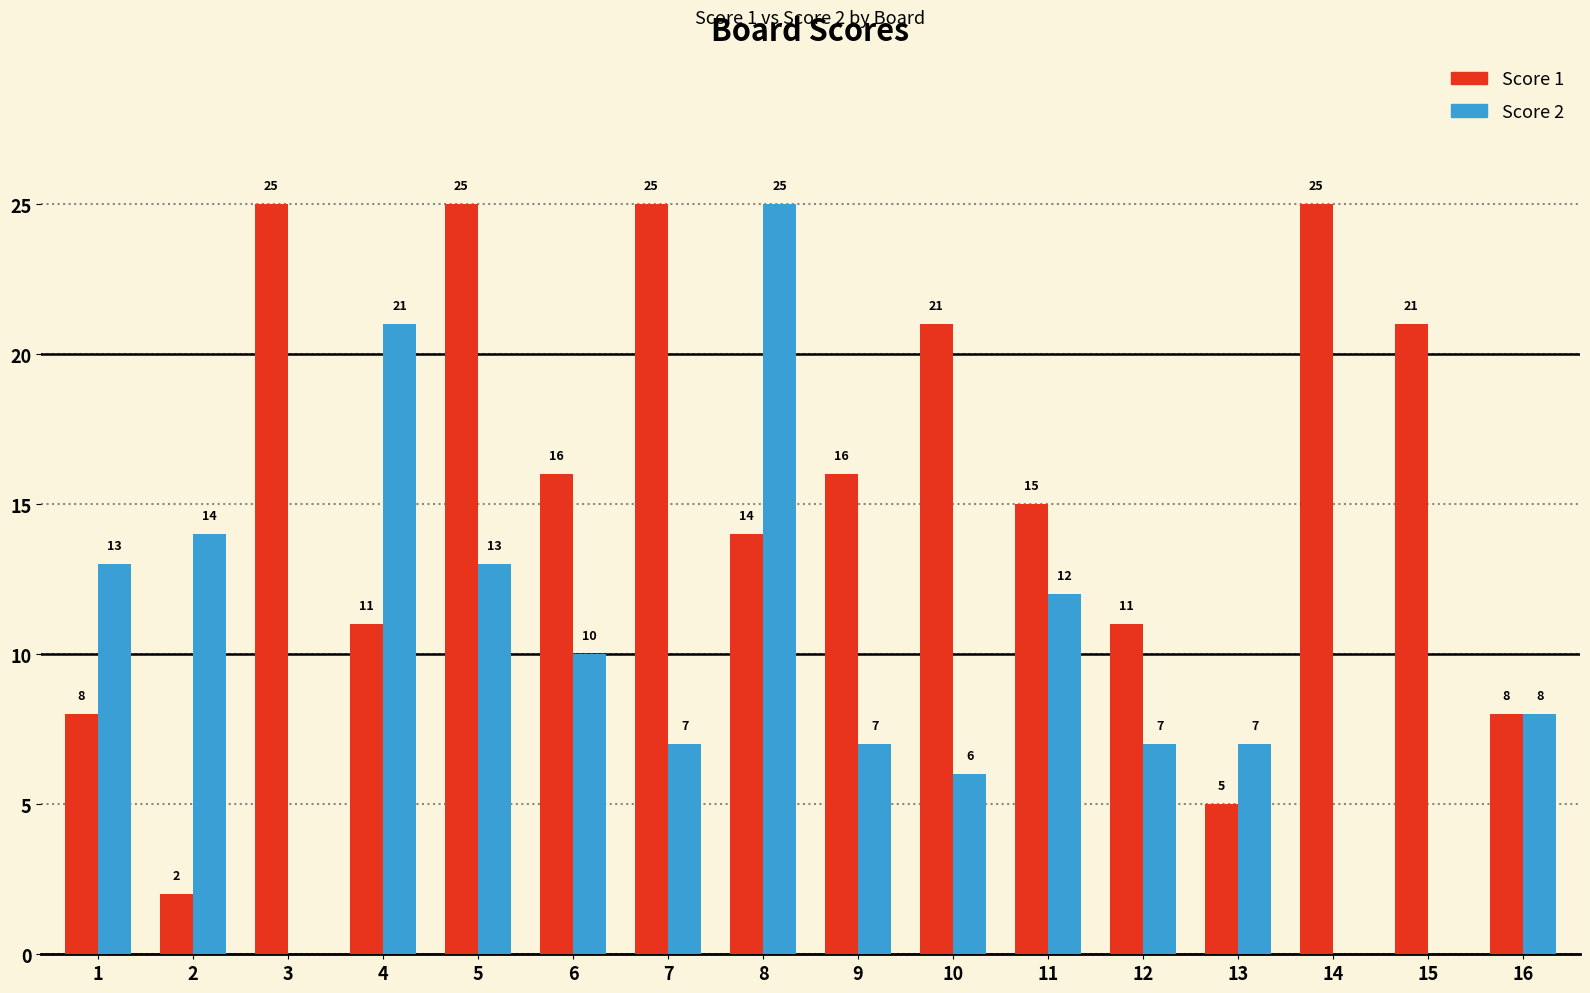

Reading right to left, what are all the values shown in this chart?

Score 1: 16=8	15=21	14=25	13=5	12=11	11=15	10=21	9=16	8=14	7=25	6=16	5=25	4=11	3=25	2=2	1=8
Score 2: 16=8	15=0	14=0	13=7	12=7	11=12	10=6	9=7	8=25	7=7	6=10	5=13	4=21	3=0	2=14	1=13